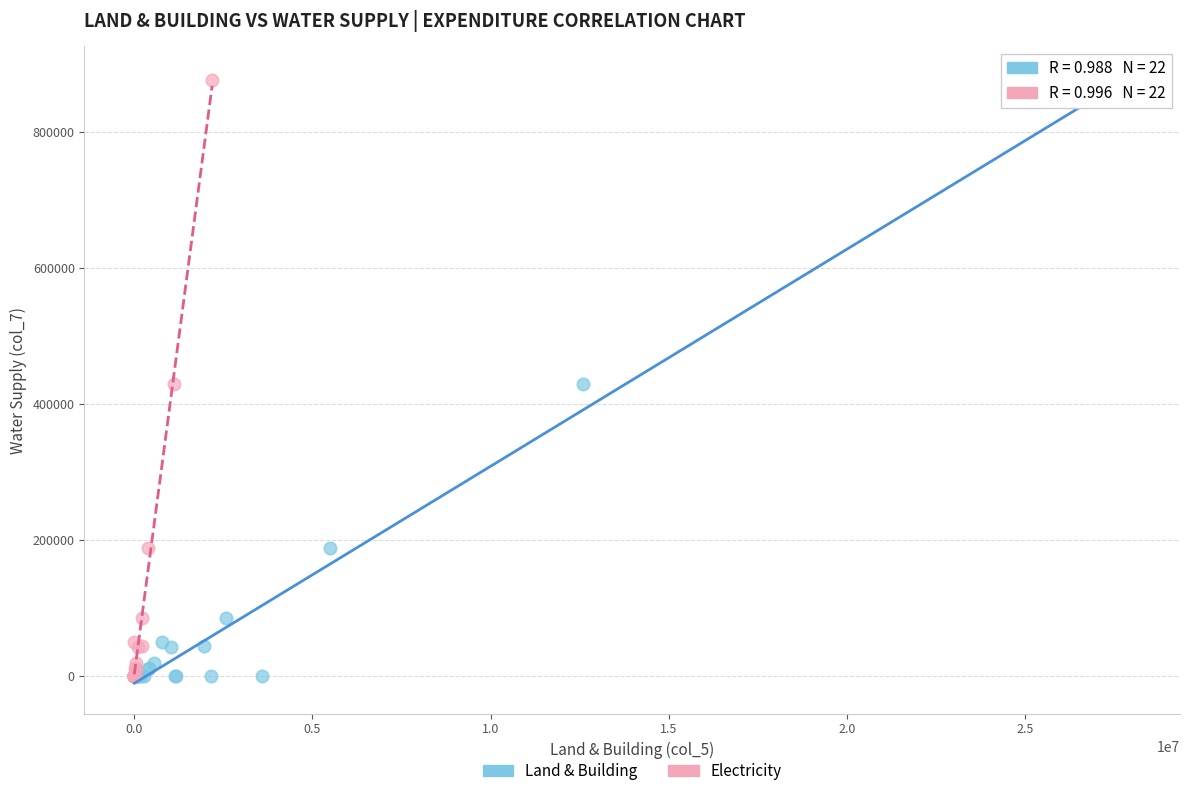

What are all the series names shown in the legend?

Land & Building, Electricity